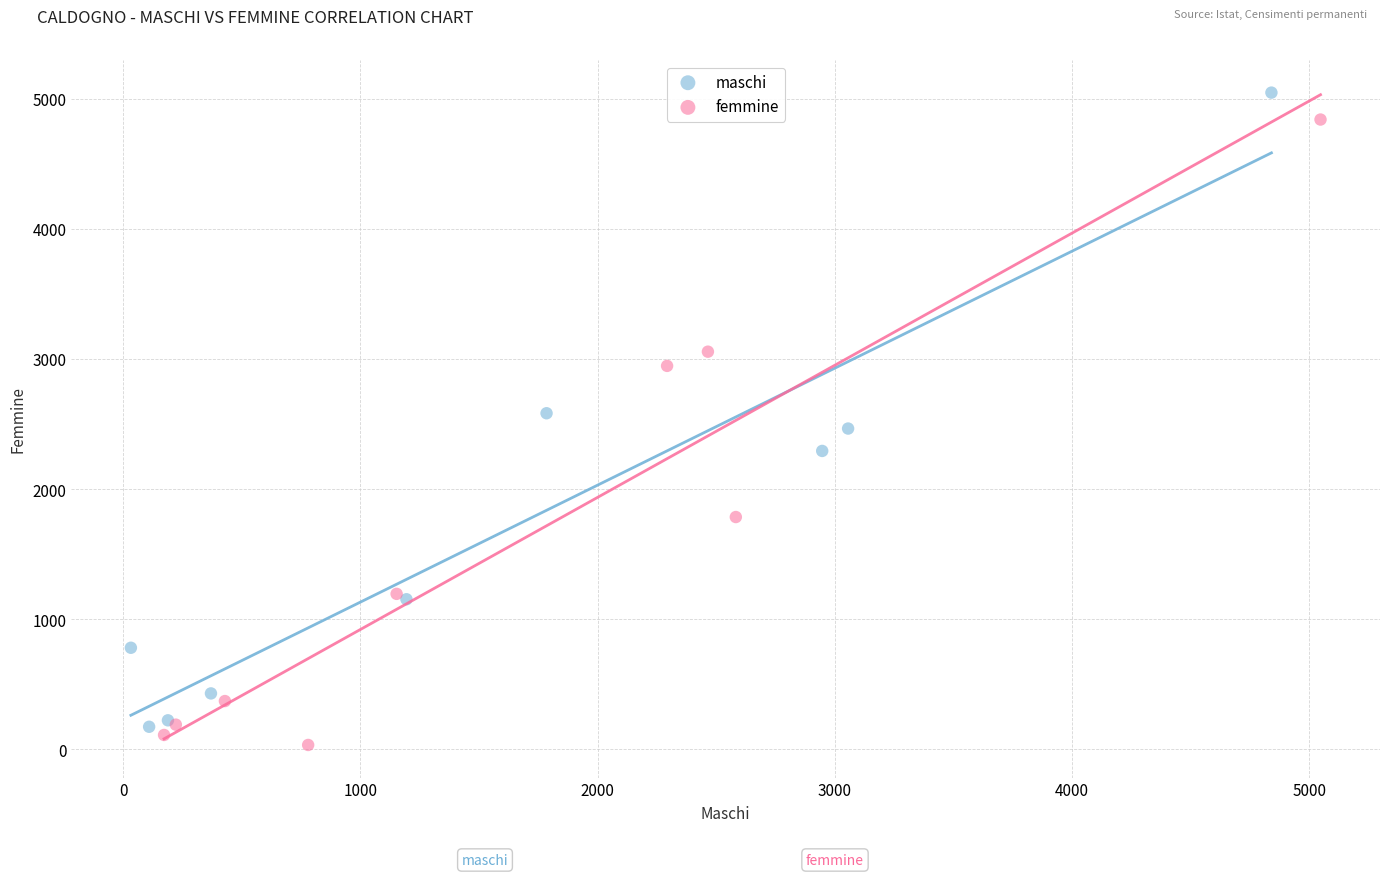

What are all the series names shown in the legend?

maschi, femmine